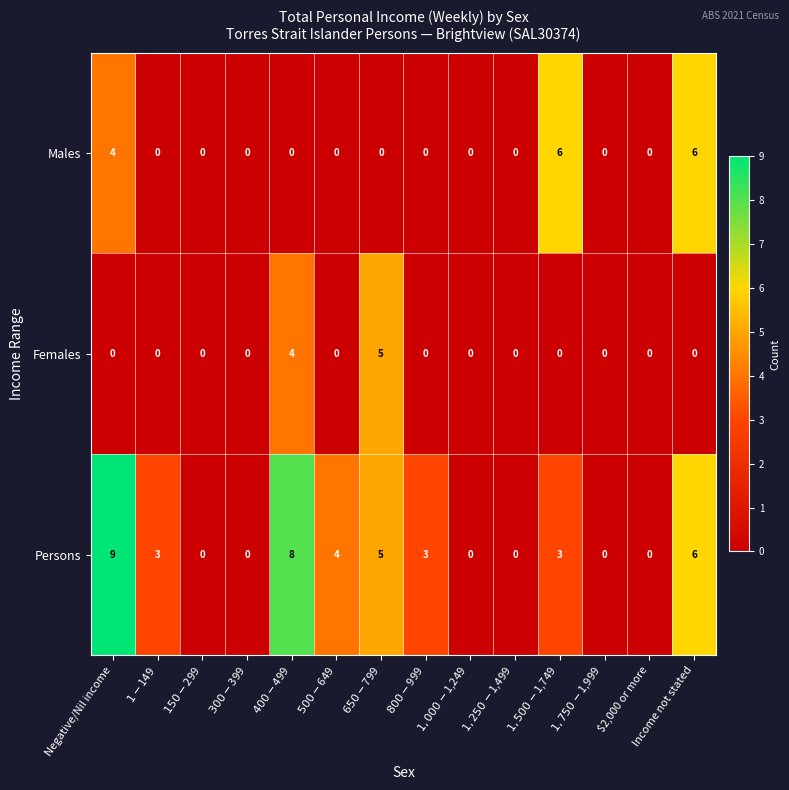

Count the number of data series in this chart.

3